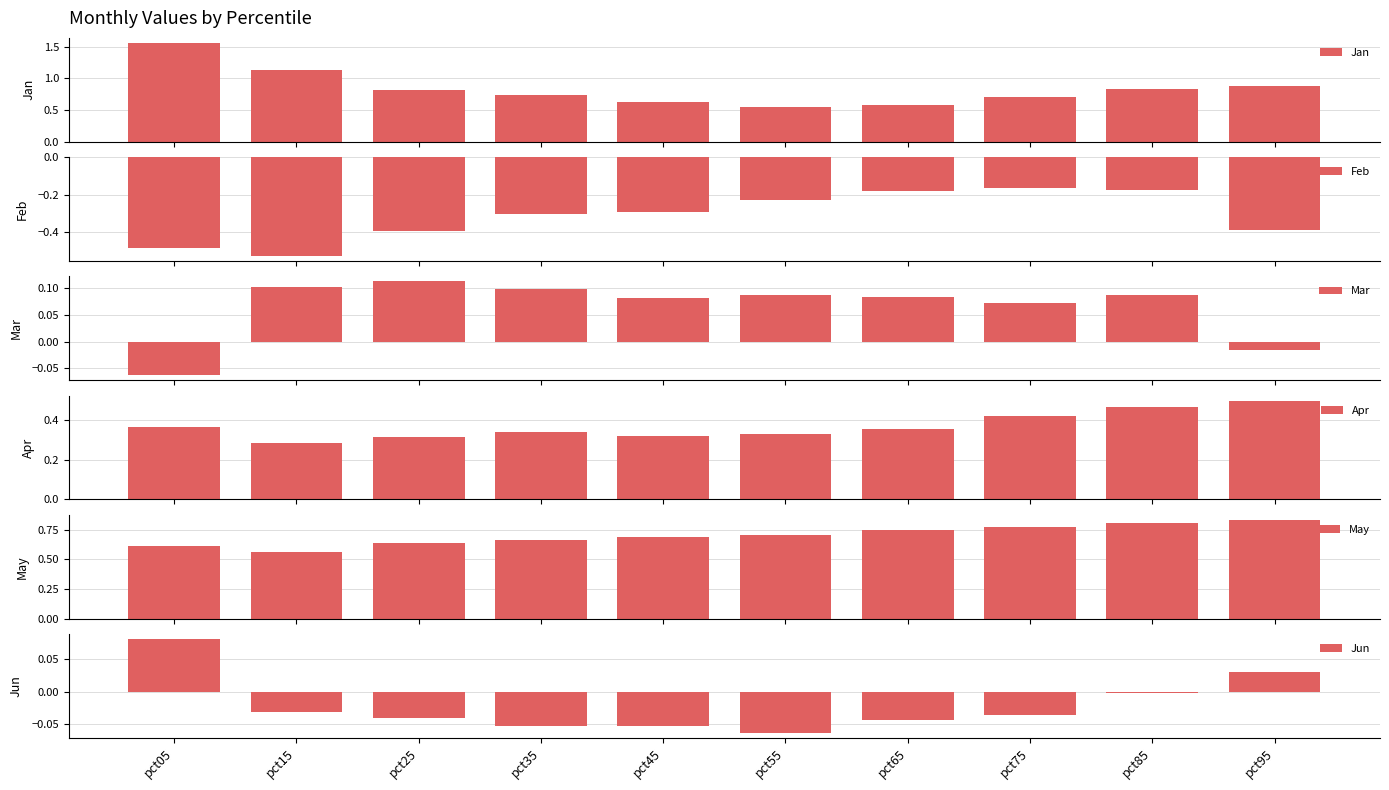

At which category is the sum across all series the highest?

pct05